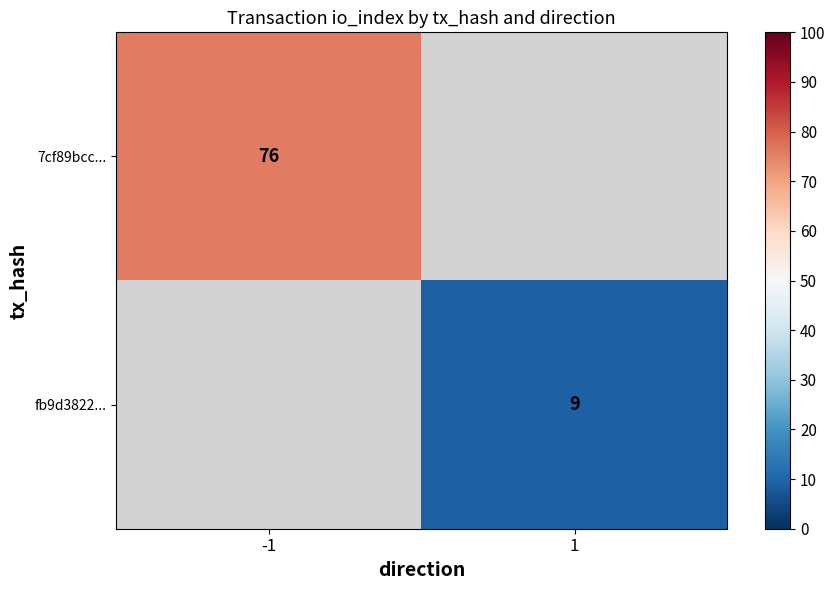

Is the value of 7cf89bcc... at 1 greater than the value of fb9d3822... at 1?

No